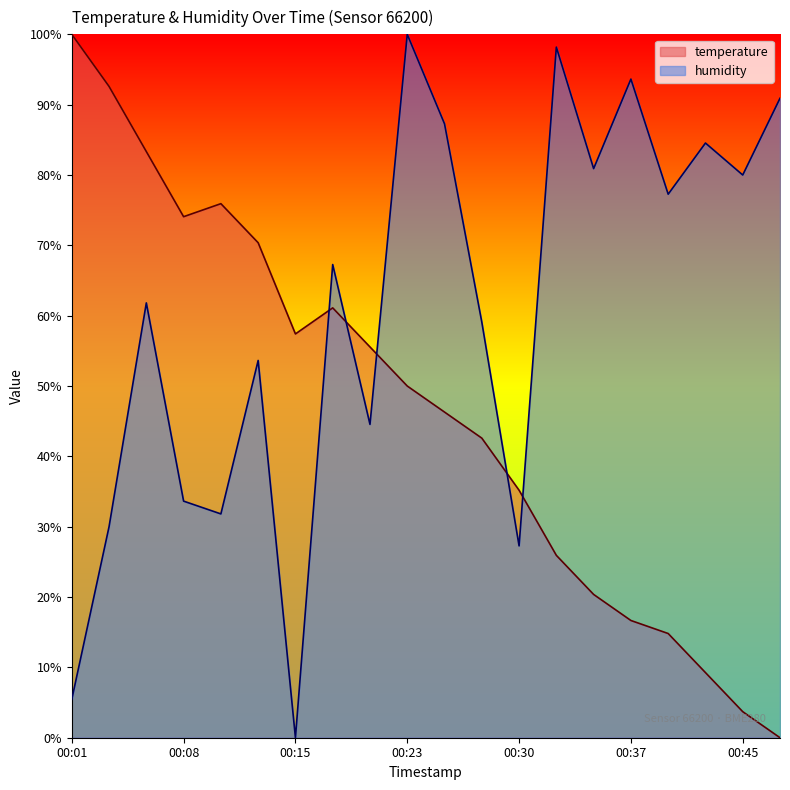

How many lines are shown in the chart?

2